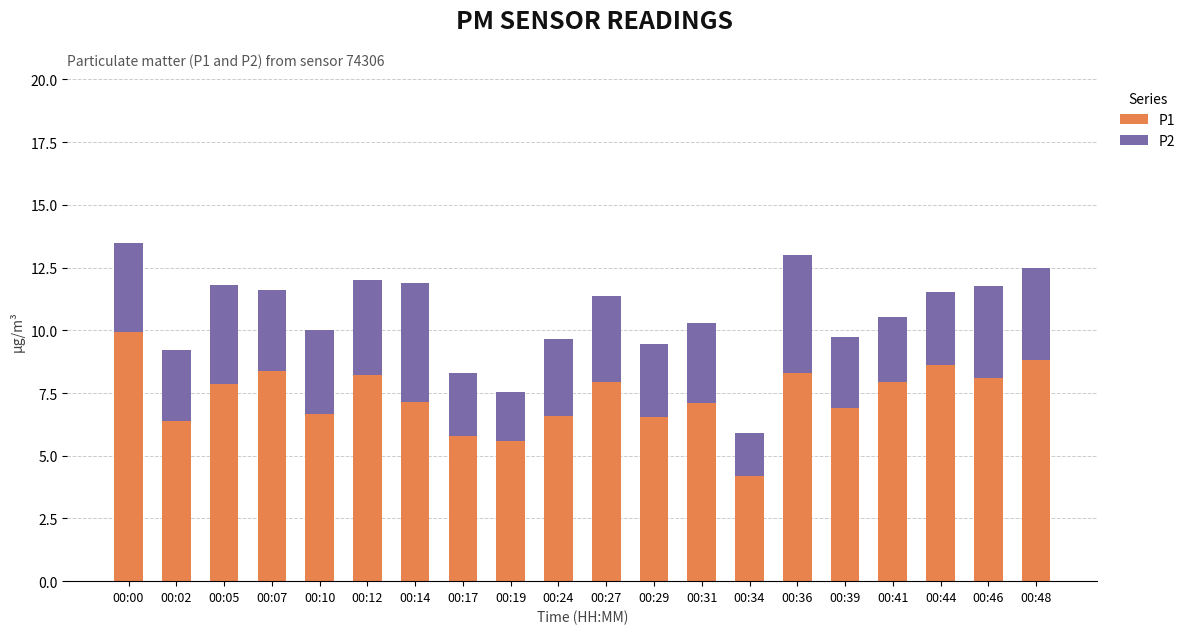

What is the minimum value for P1?

4.2